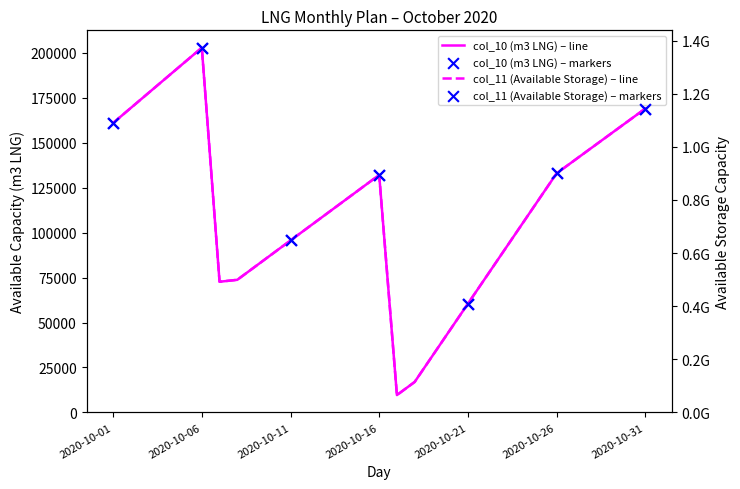

Which series has the largest total across all categories?

col_11 (Available Storage)